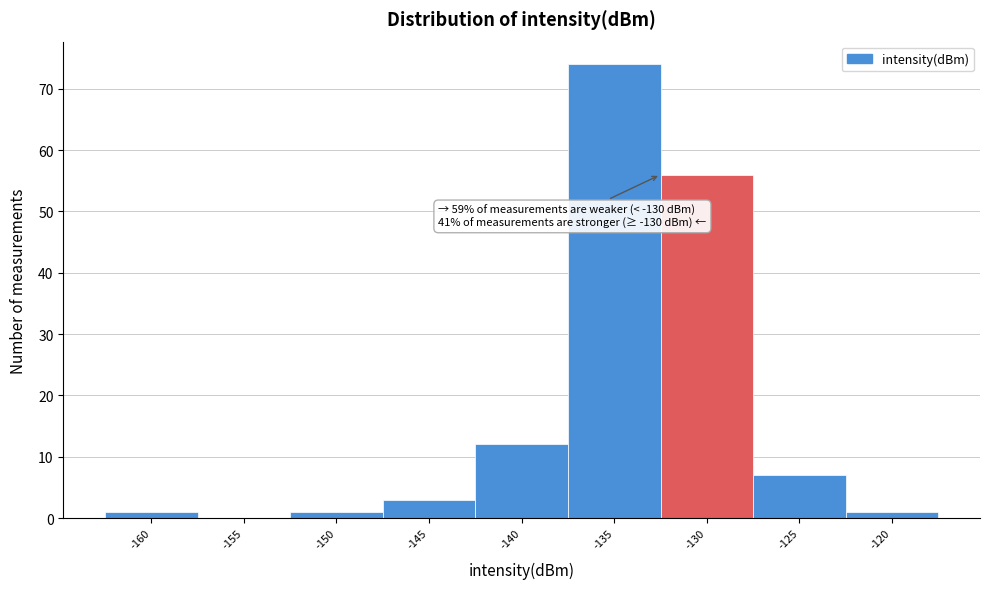

Reading left to right, list all the values displayed in this chart.

-160=1	-155=0	-150=1	-145=3	-140=12	-135=74	-130=56	-125=7	-120=1